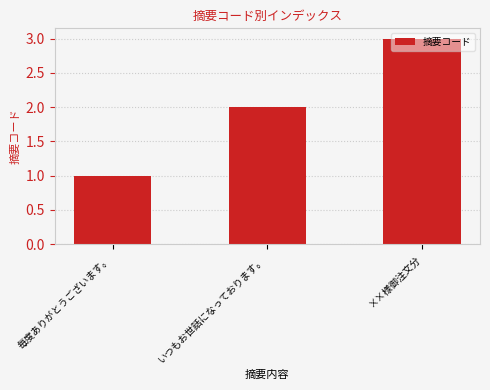

The value at 毎度ありがとうございます。 is 1. True or false?

True